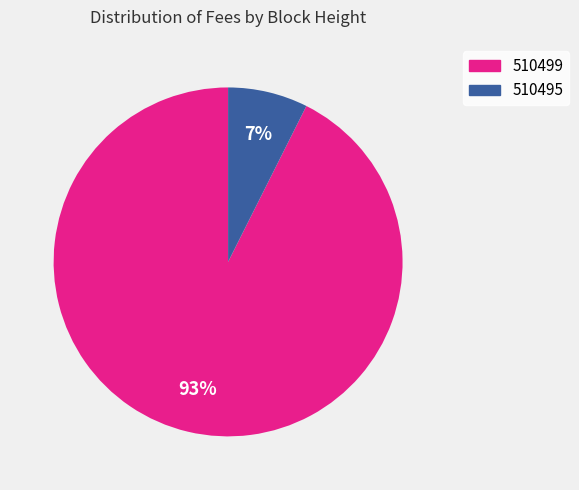

The 510495 slice represents 7% of the pie. True or false?

True